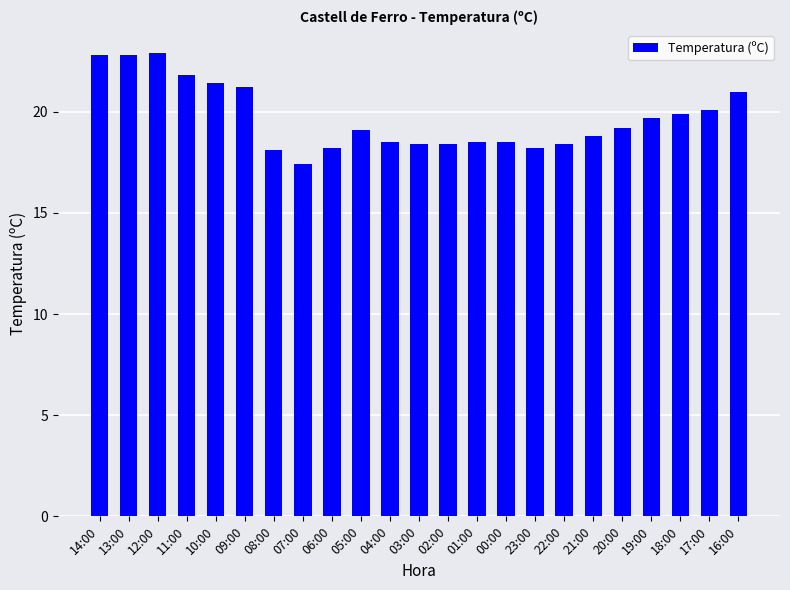

Which label corresponds to the smallest value in the chart?

07:00